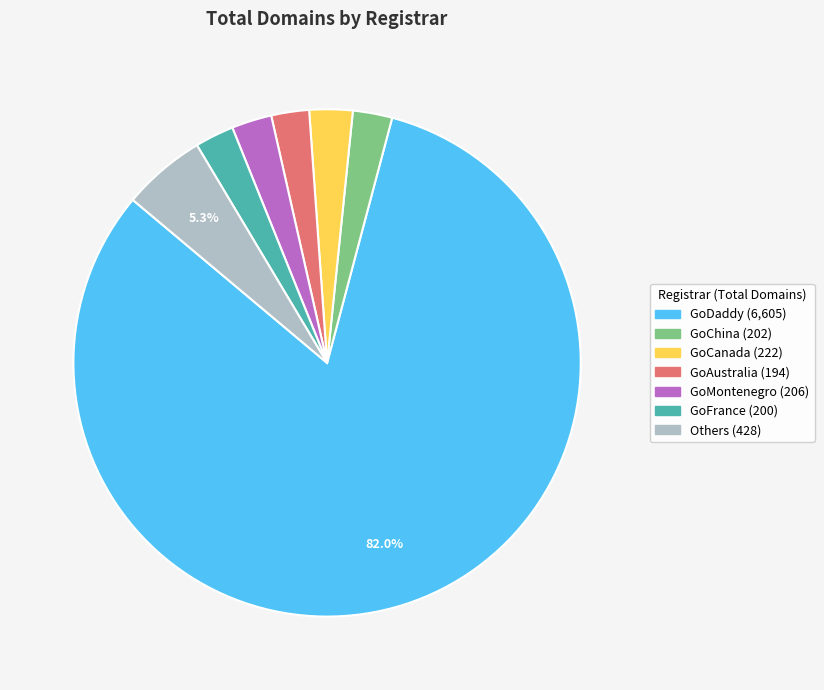

Is there any slice that represents more than half of the pie?

Yes